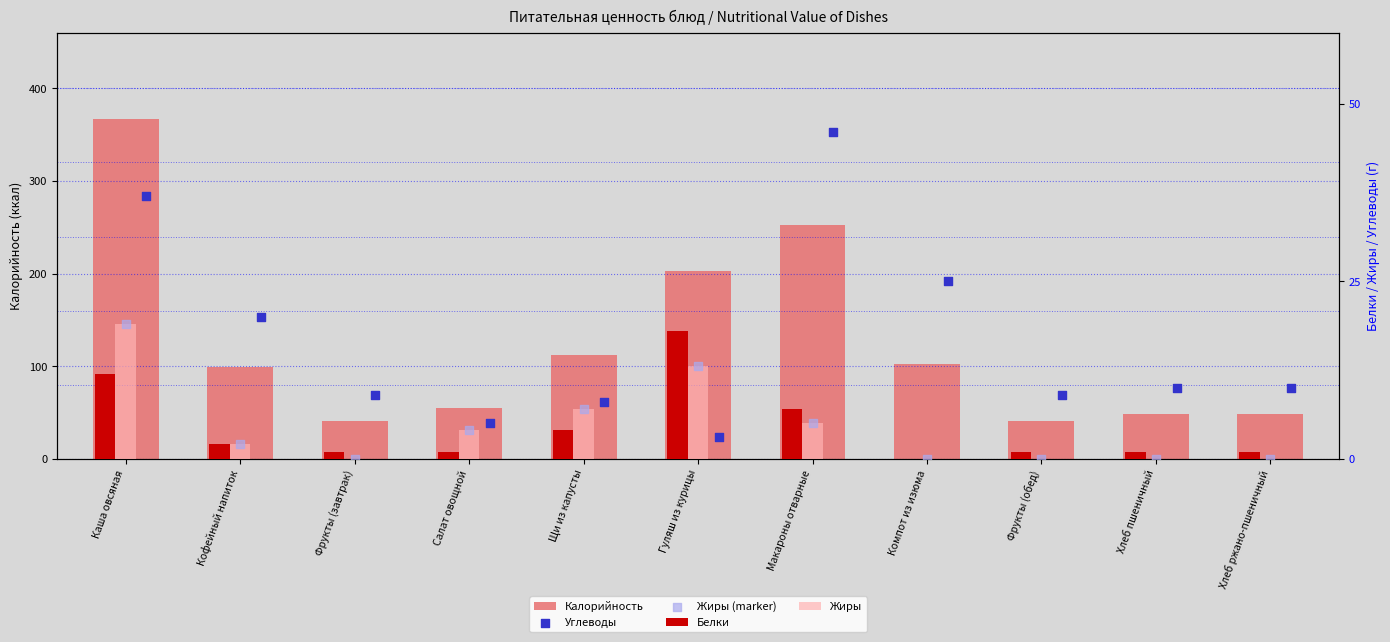

Is the value of Калорийность at Кофейный напиток greater than the value of Жиры at Каша овсяная?

Yes